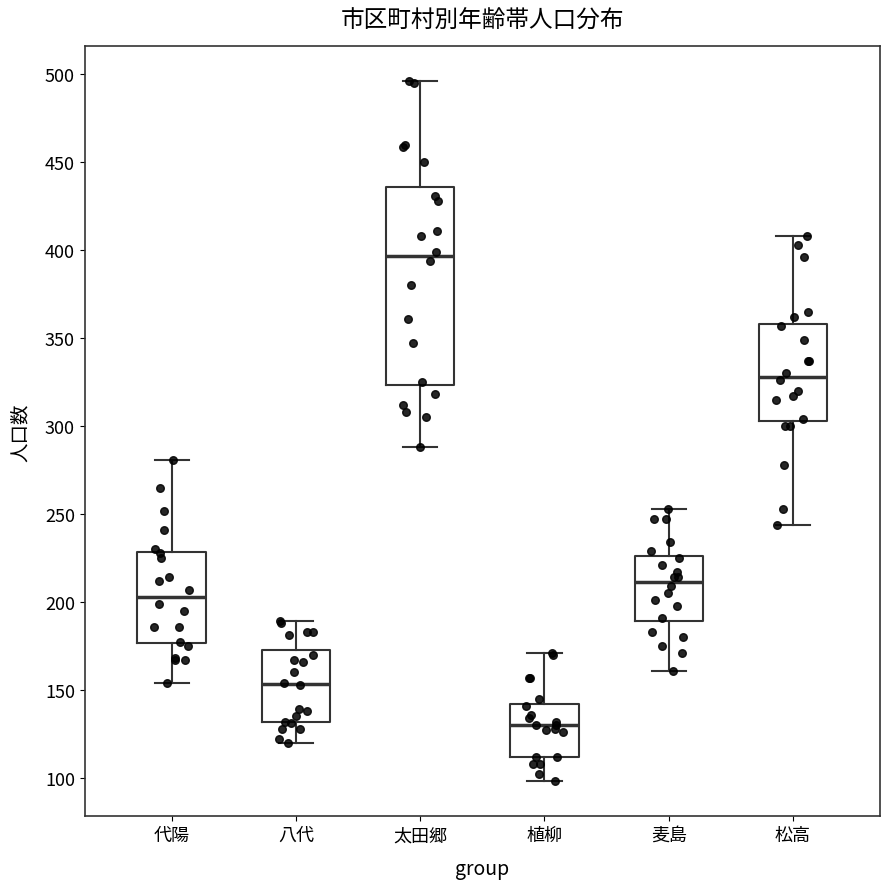

Reading left to right, read every box against the y-axis: the position of its median line, the range the box covers, and the ends of its whiskers. The values are not printed on the chart, so give them approximately, as read against the axis.

代陽: median 205, box 175 to 230, whiskers 155 to 280
八代: median 155, box 130 to 175, whiskers 120 to 190
太田郷: median 395, box 325 to 435, whiskers 290 to 495
植柳: median 130, box 110 to 140, whiskers 100 to 170
麦島: median 210, box 190 to 225, whiskers 160 to 255
松高: median 330, box 305 to 360, whiskers 245 to 410